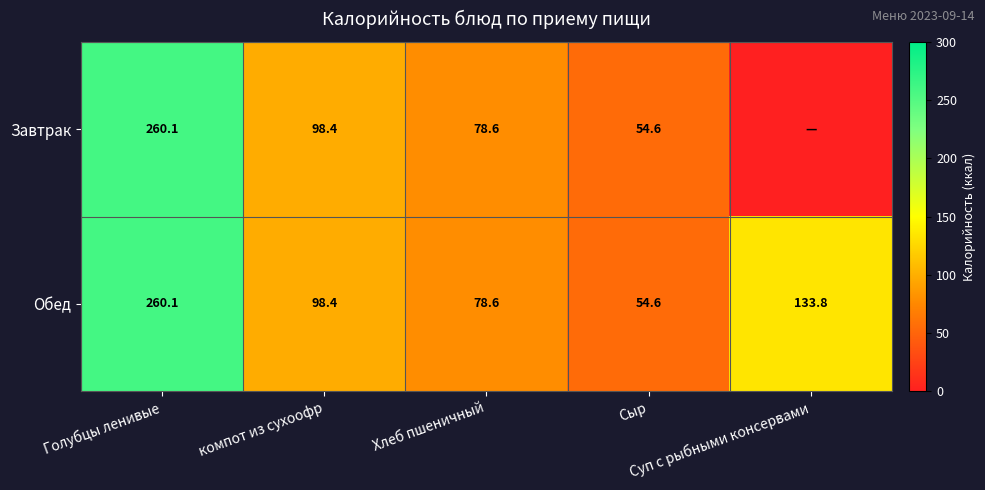

What is the difference between the maximum and second lowest values in the Обед series?

181.5